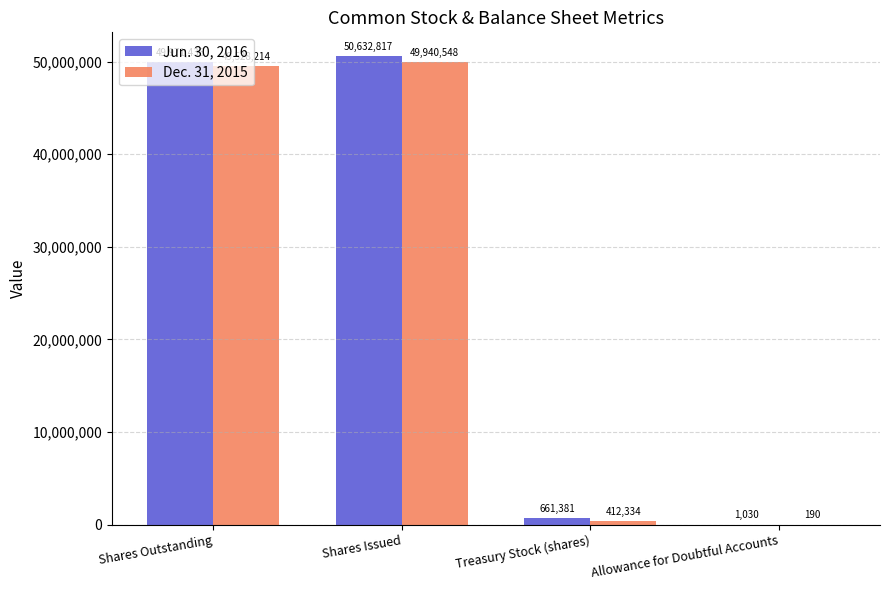

Which category has the highest value across all series?

Shares Issued